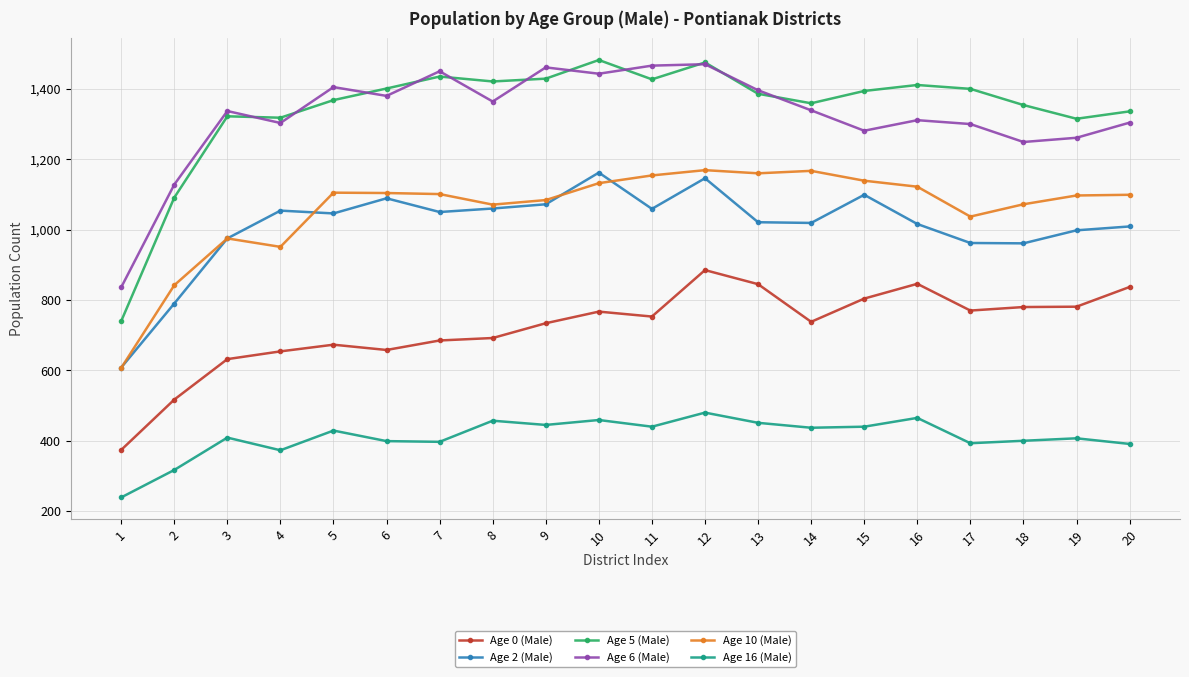

What is the average value of the Age 6 (Male) series?

1324